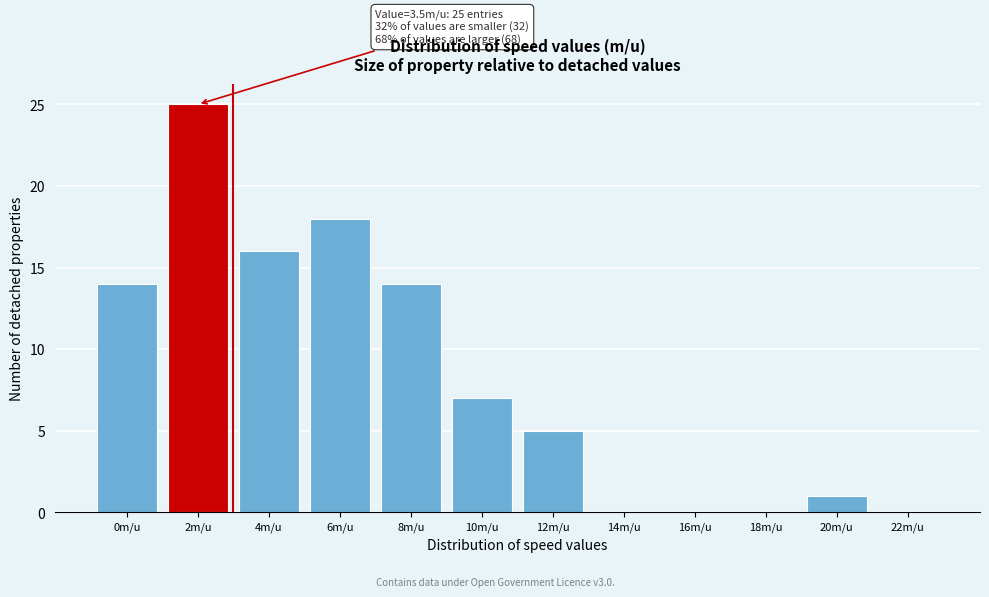

Reading left to right, what are all the values shown in this chart?

0m/u=14	2m/u=25	4m/u=16	6m/u=18	8m/u=14	10m/u=7	12m/u=5	14m/u=0	16m/u=0	18m/u=0	20m/u=1	22m/u=0